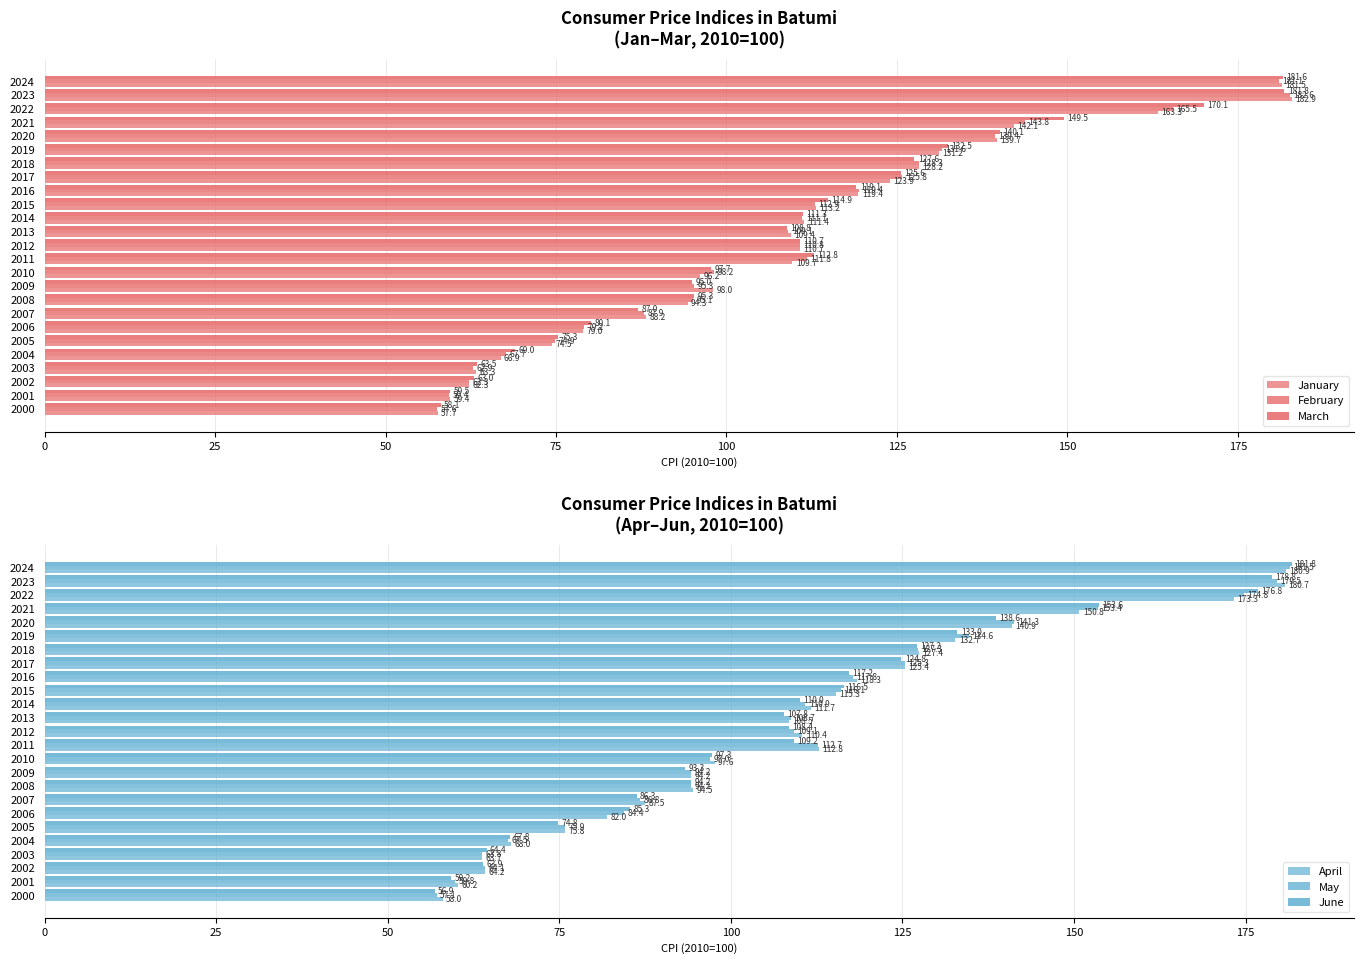

What is the sum of all January values?

2706.3